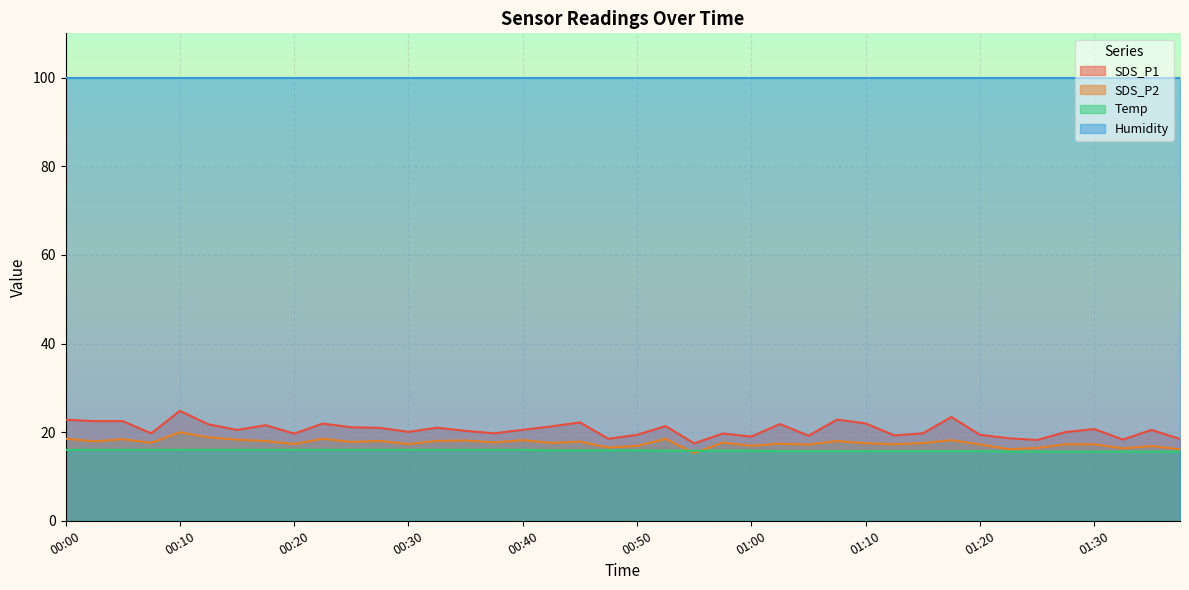

Which series has the widest spread of values?

SDS_P1